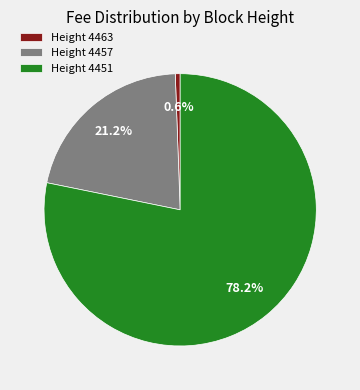

Combined, what portion of the pie is Height 4463 and Height 4451?

78.8%